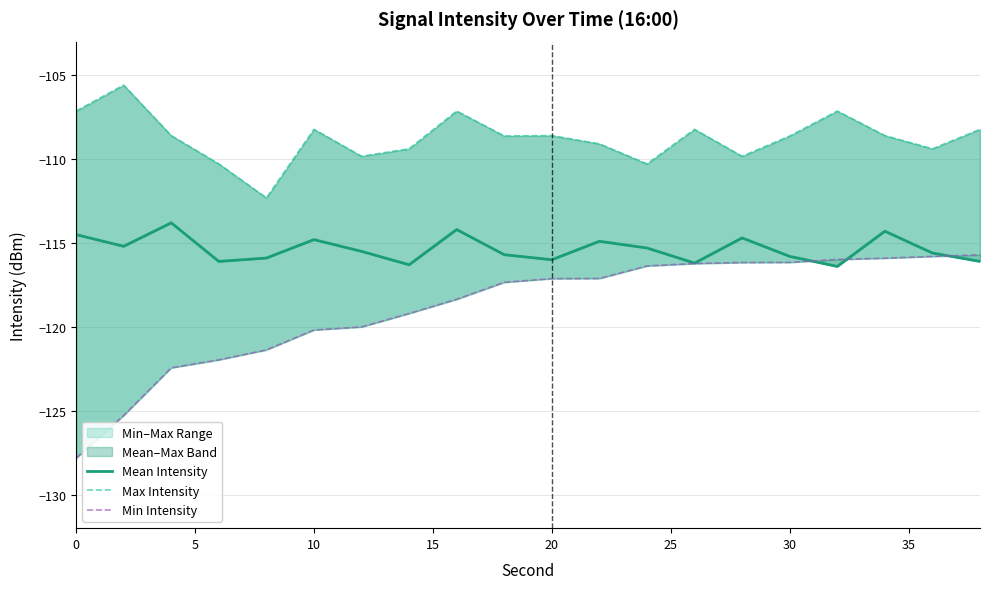

Rank the series at 10 from lowest to highest value.

Min Intensity, Mean Intensity, Max Intensity